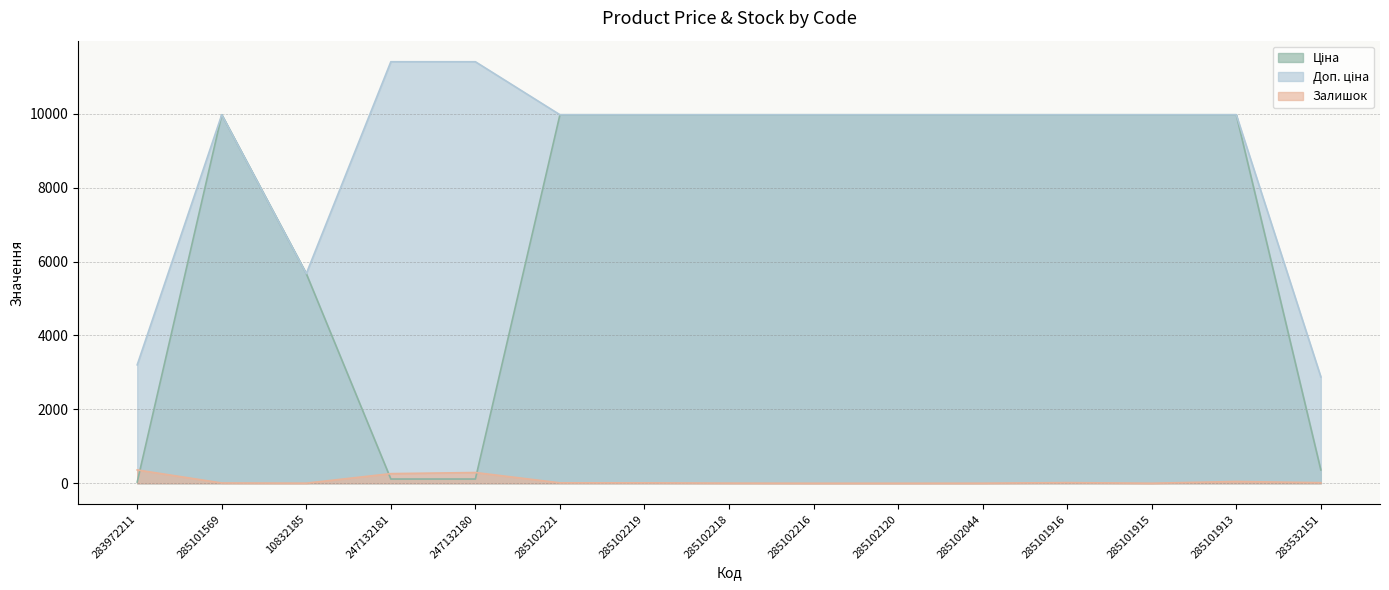

True or false: Ціна and Доп. ціна cross at least once.

False